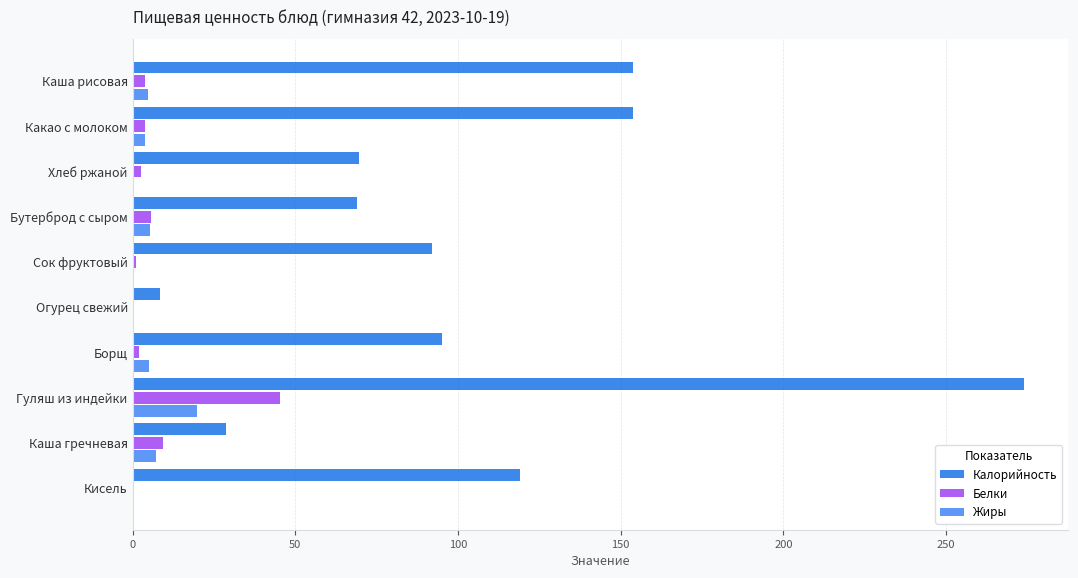

What is the approximate value of Калорийность at Гуляш из индейки?

273.9